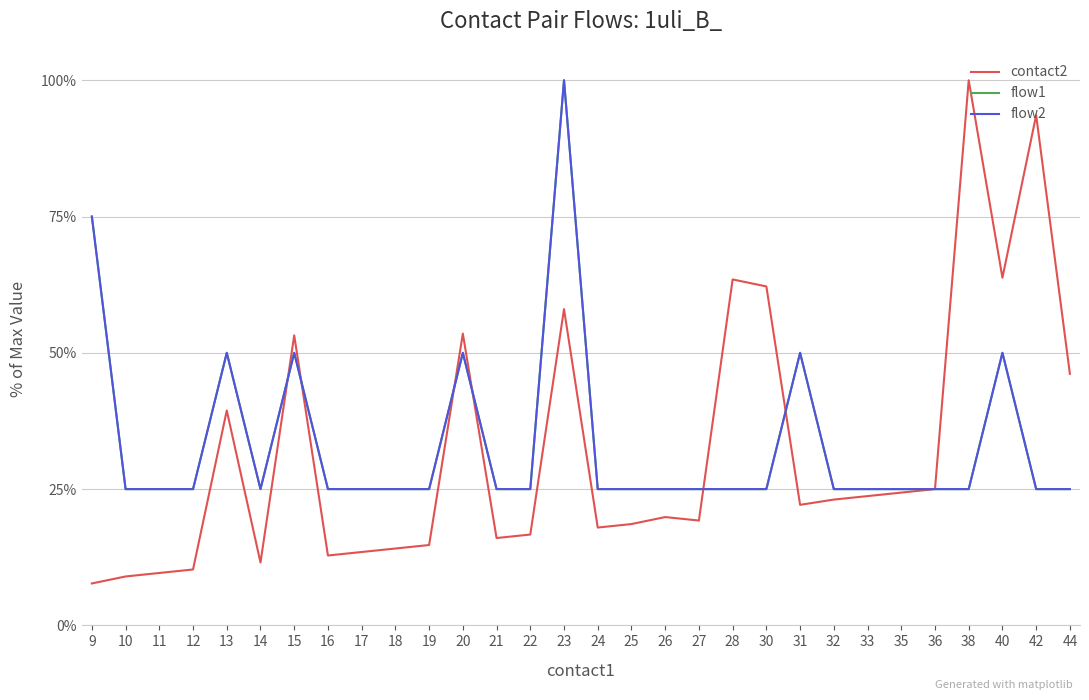

The value of contact2 at 33 is 0.2. True or false?

True